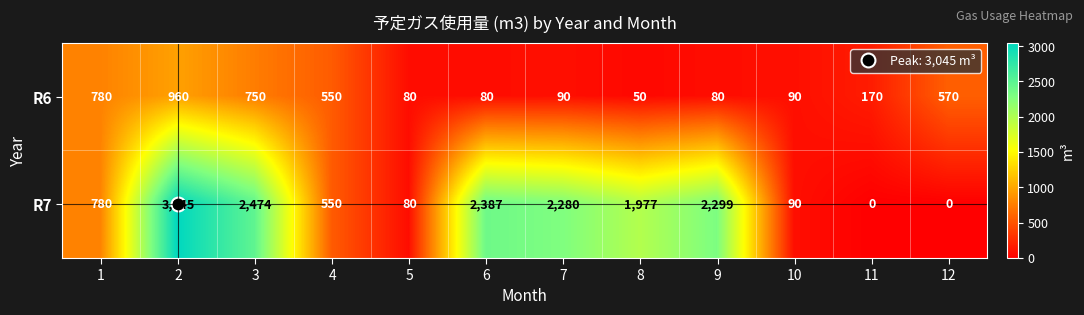

At which label is R6 closest to 505?

4